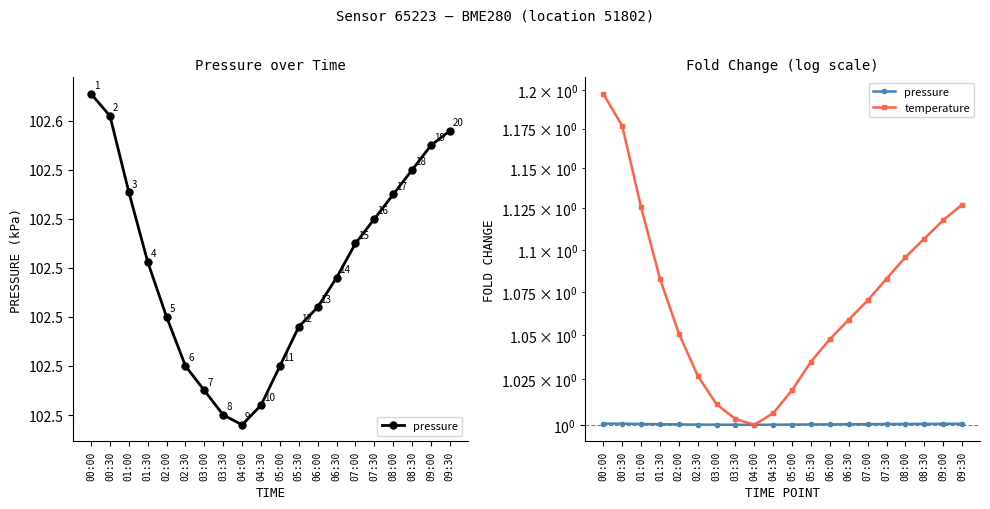

Is it true that pressure equals 1.0 at 02:00?

True